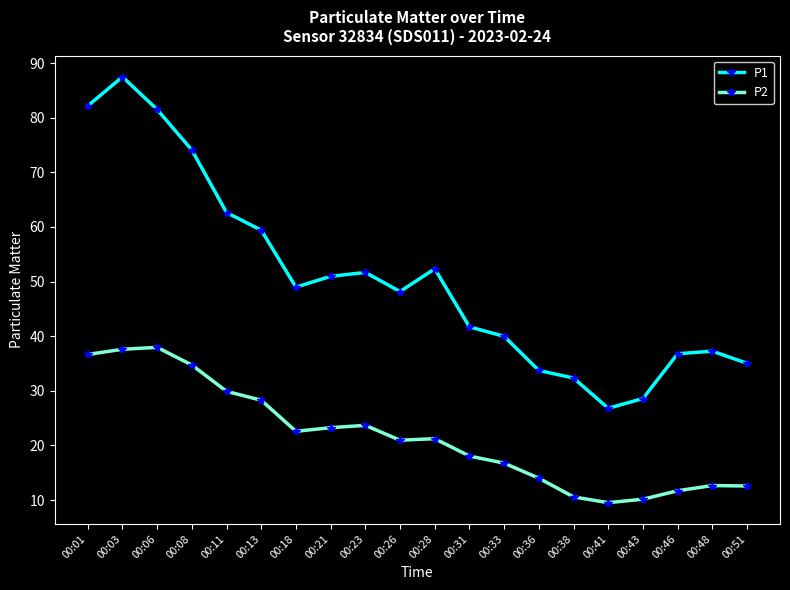

Rank the series by their maximum value, from highest to lowest.

P1, P2